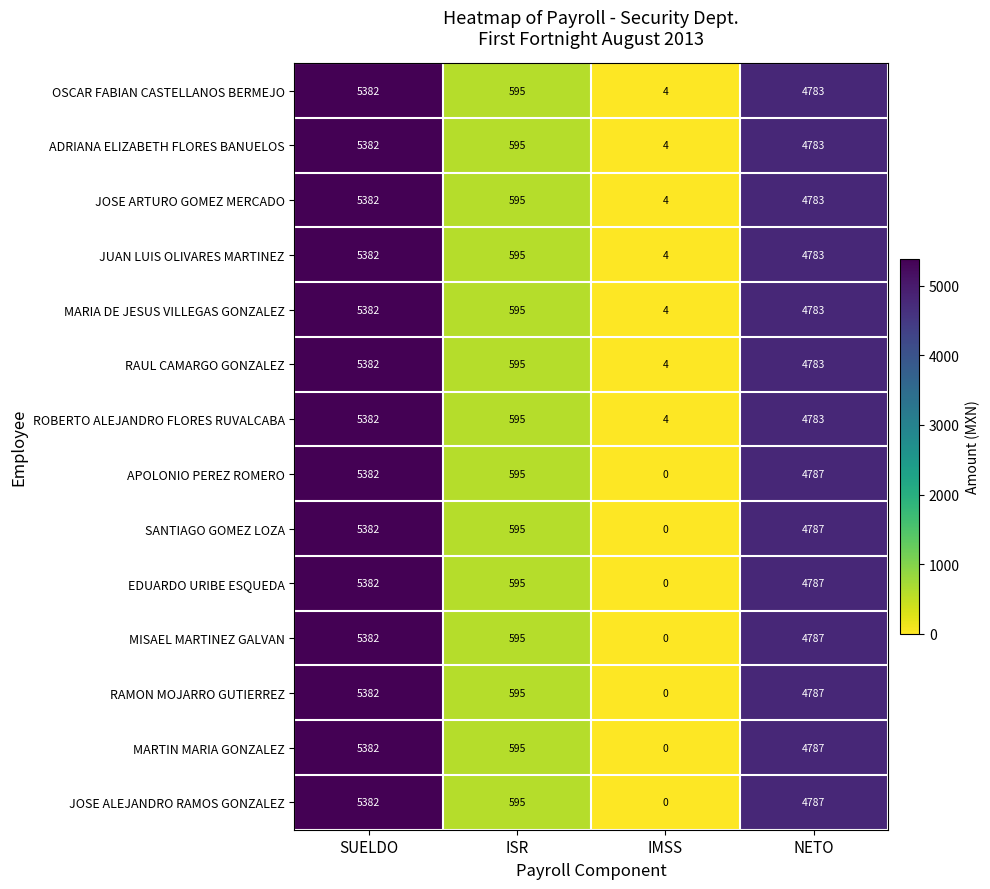

The value of JOSE ALEJANDRO RAMOS GONZALEZ at SUELDO is 5382. True or false?

True